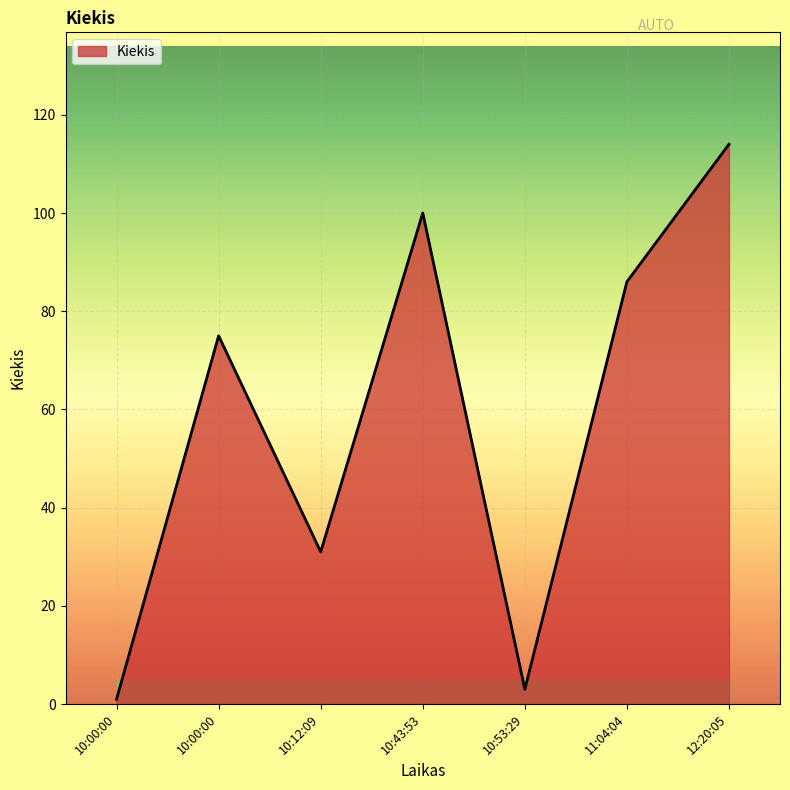

Does the chart display data point markers on the line(s)?

No